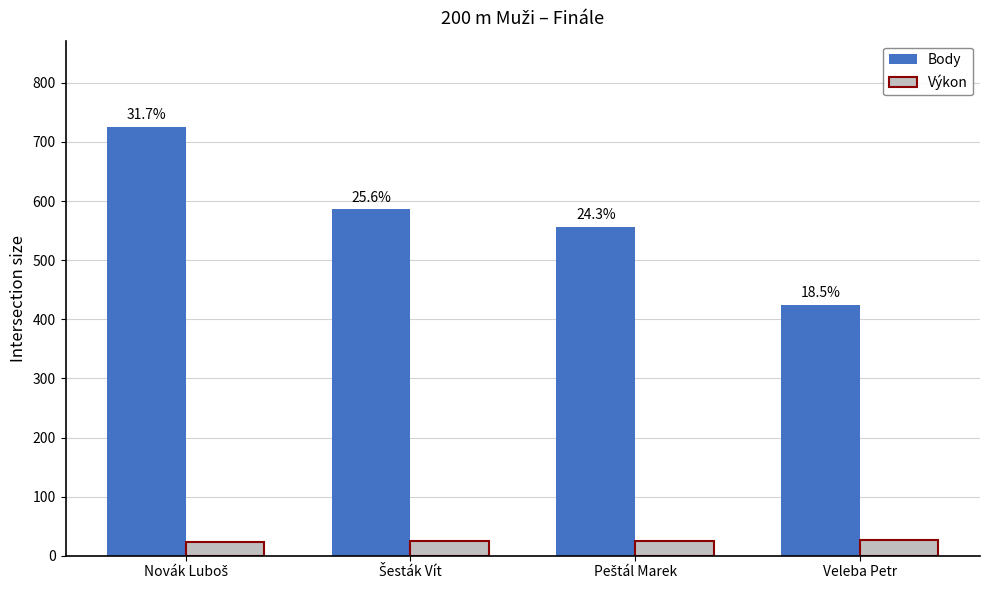

True or false: Výkon has a value of 40.6 at Šesták Vít.

False